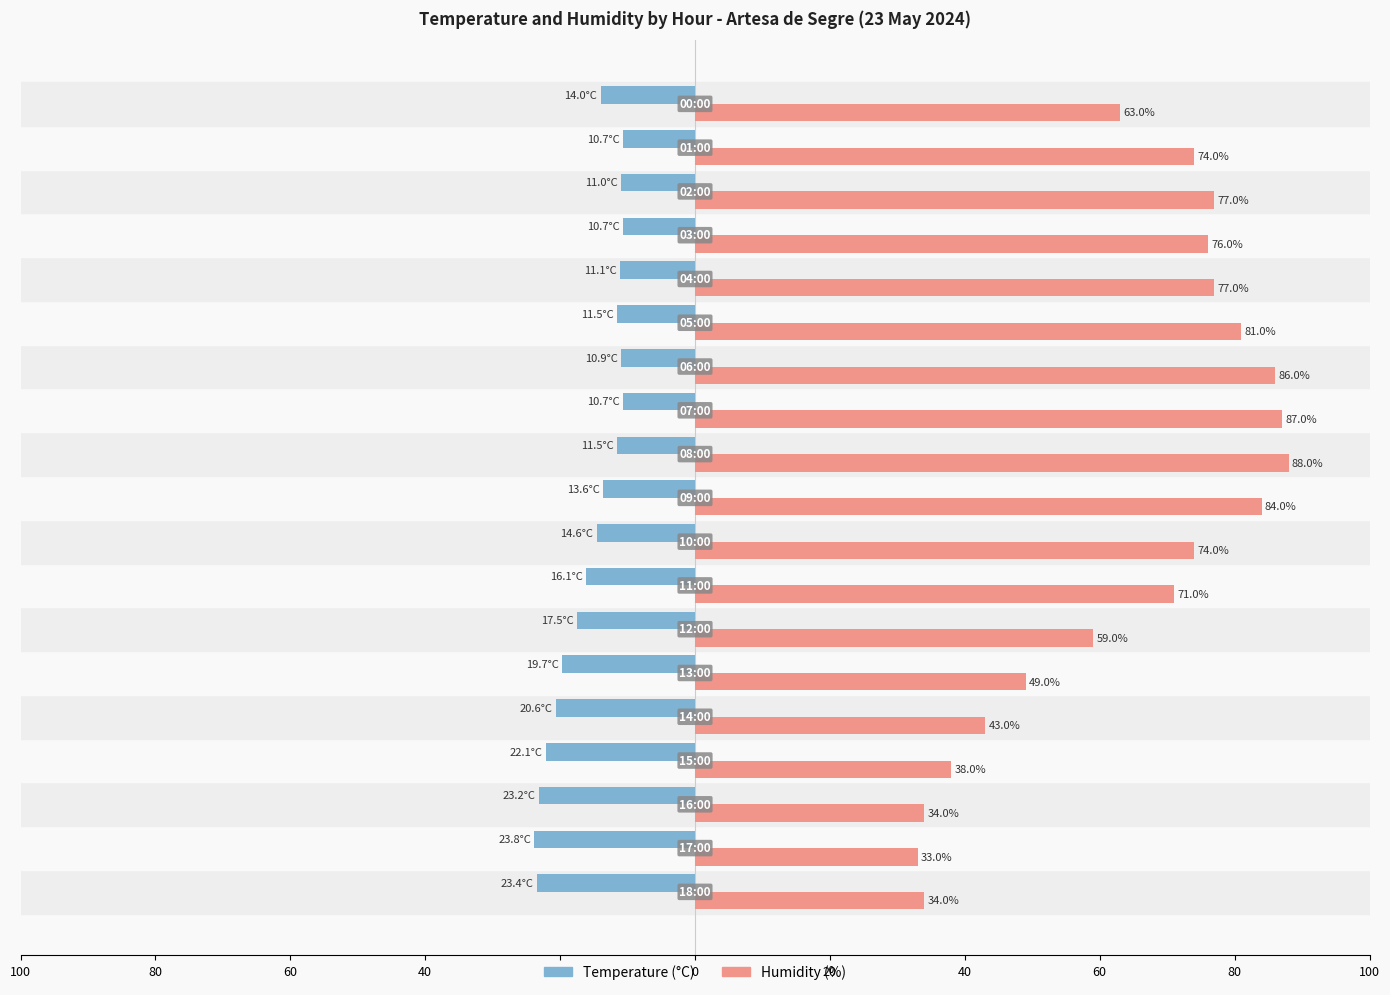

What is the value of the Humidity (%) bar at the 17th from the left?

77.0